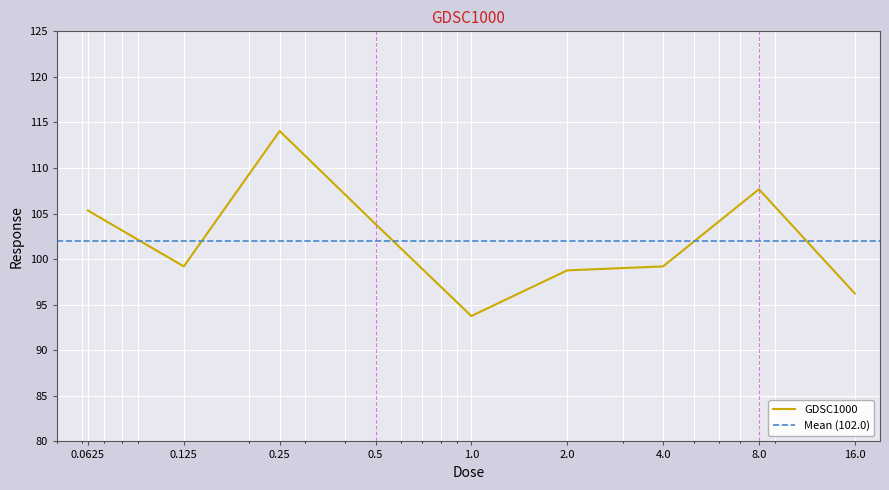

List the labels in order of value, largest first.

0.25, 8.0, 0.0625, 0.5, 0.125, 4.0, 2.0, 16.0, 1.0